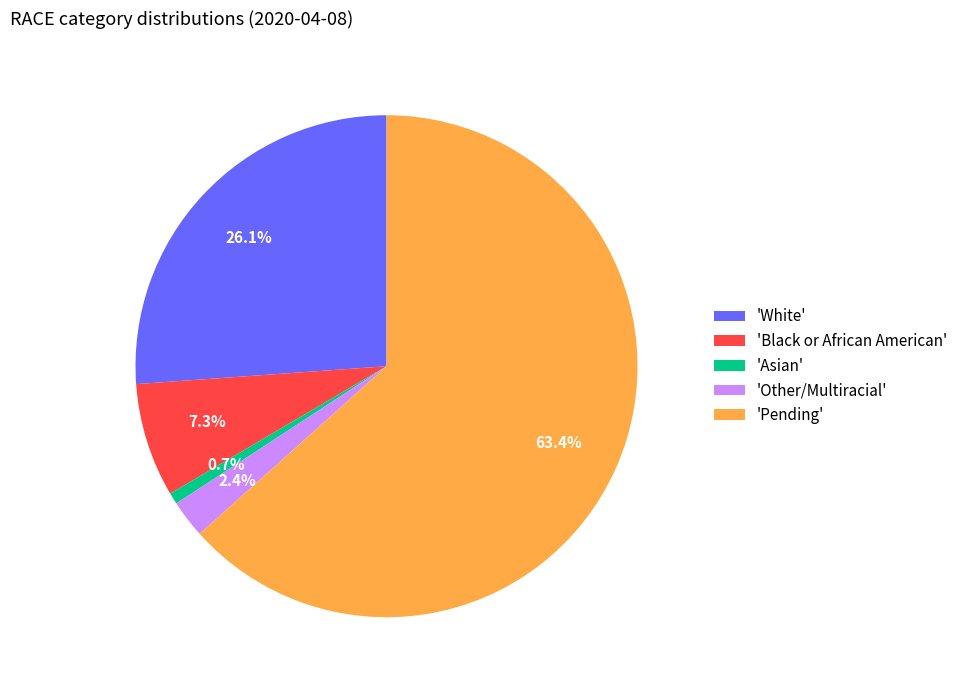

Rank the categories by value from lowest to highest.

'Asian', 'Other/Multiracial', 'Black or African American', 'White', 'Pending'